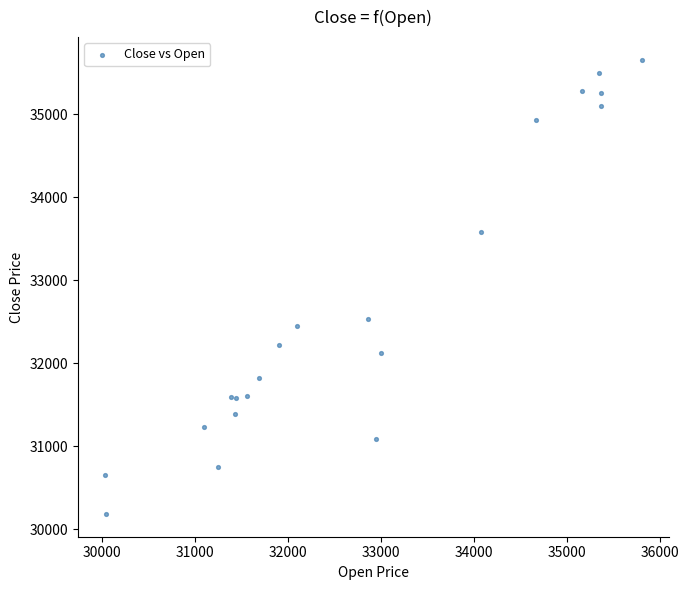

What Y value in the scatter plot is closest to 32920?

32530